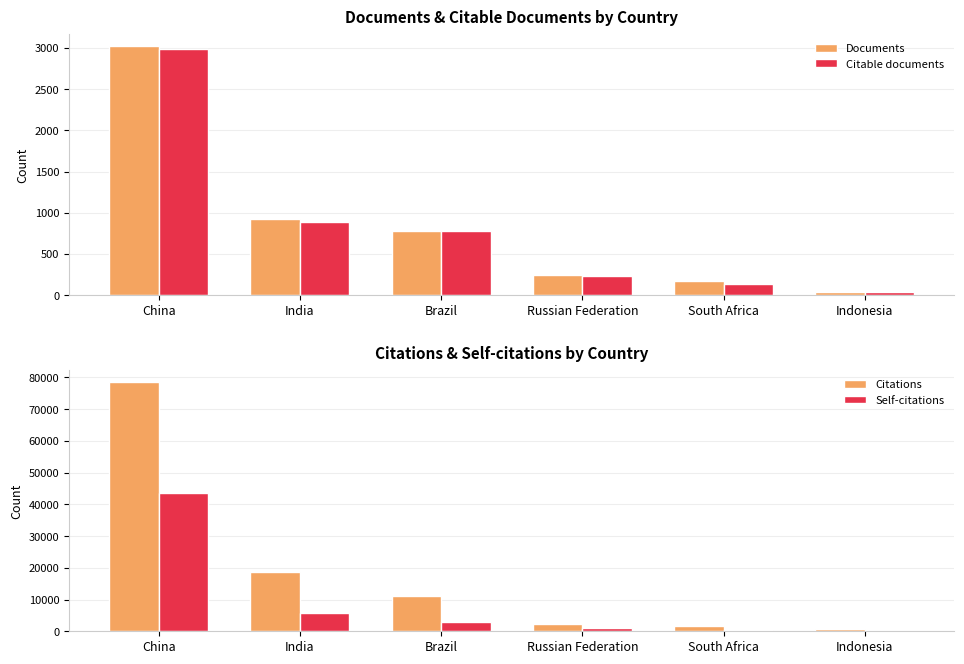

Which series has the largest total across all categories?

Citations